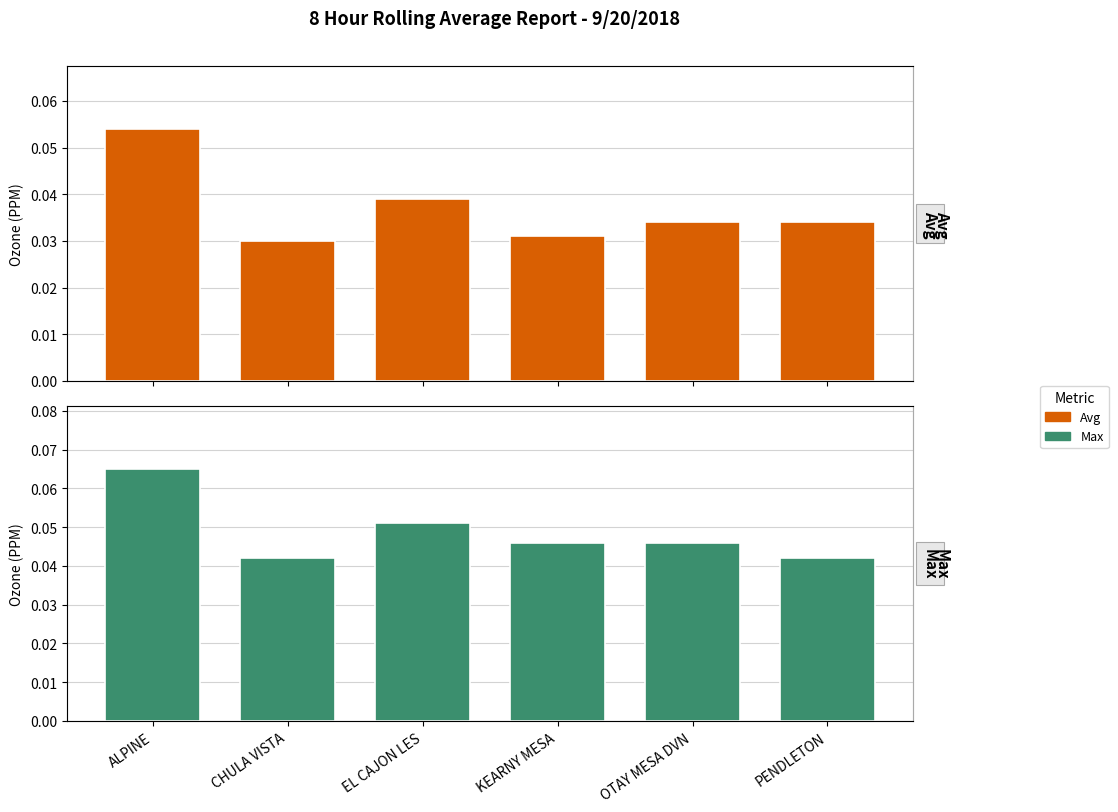

Is it true that Avg equals 0.0 at OTAY MESA DVN?

False